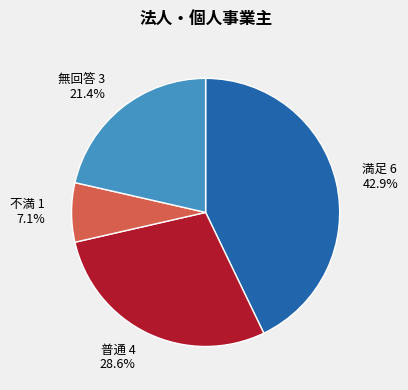

To the nearest percent, what is the difference between the largest and smallest slice percentages?

36%